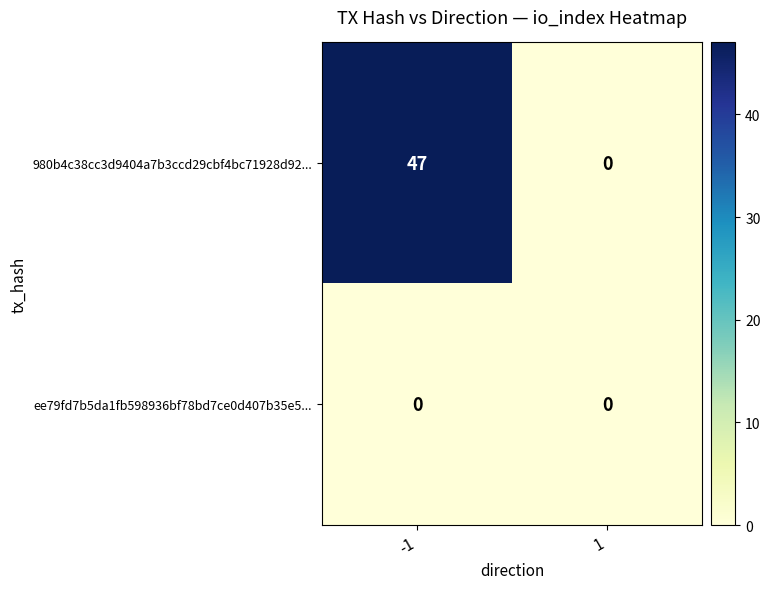

What is the greatest value displayed?

47